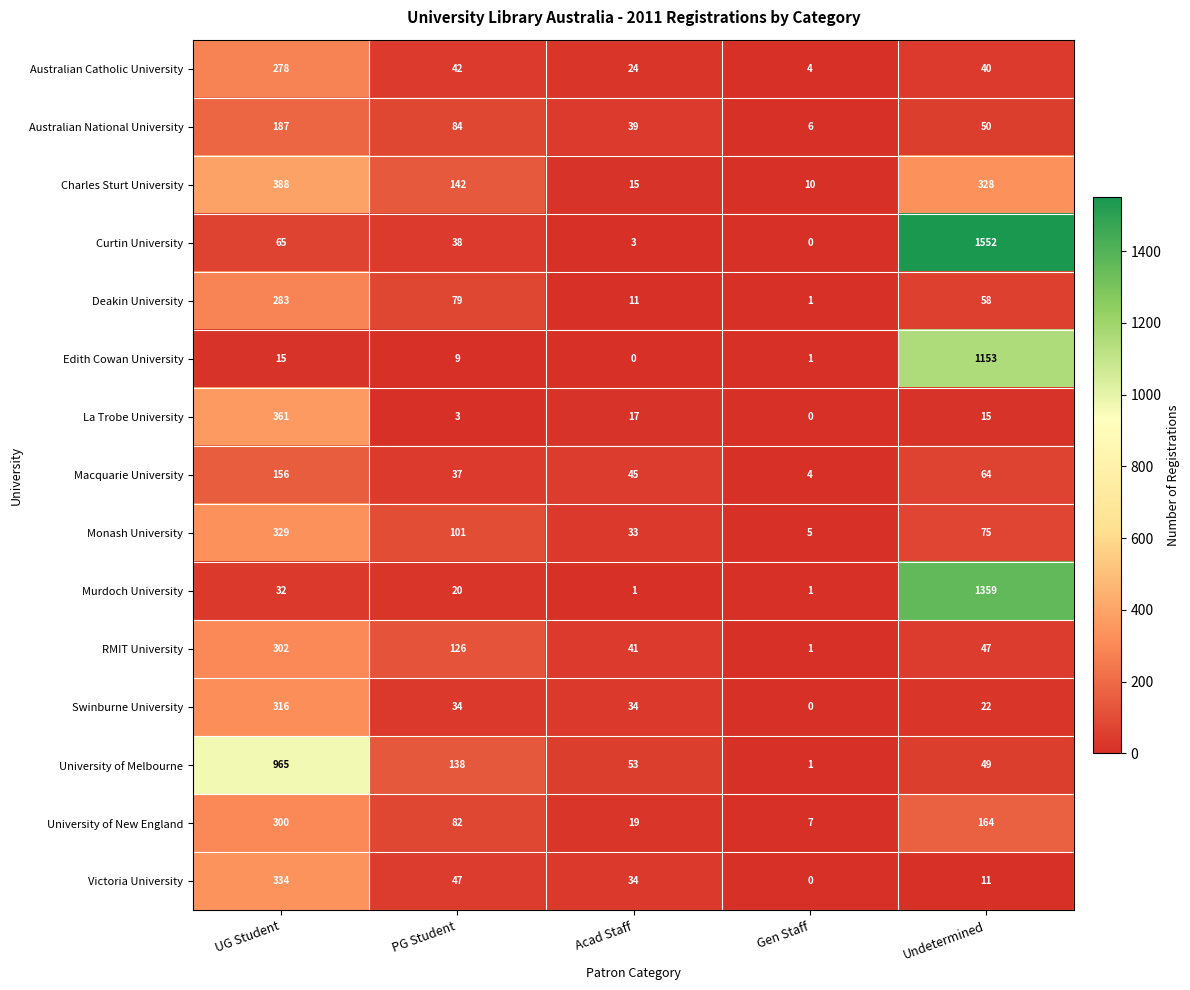

At which label does Macquarie University reach its minimum?

Gen Staff